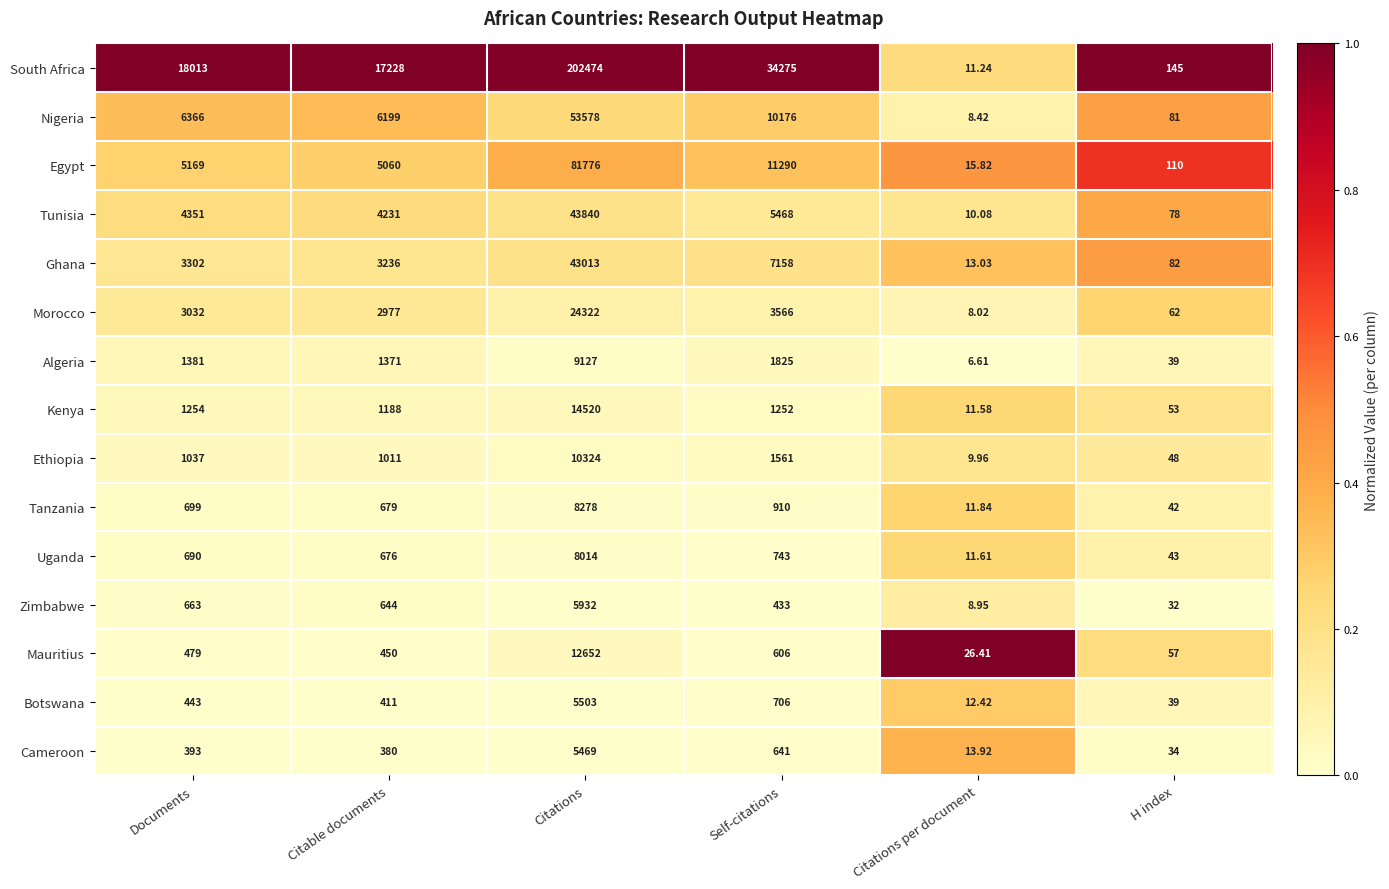

At which category does the chart reach its minimum across all series?

Citations per document